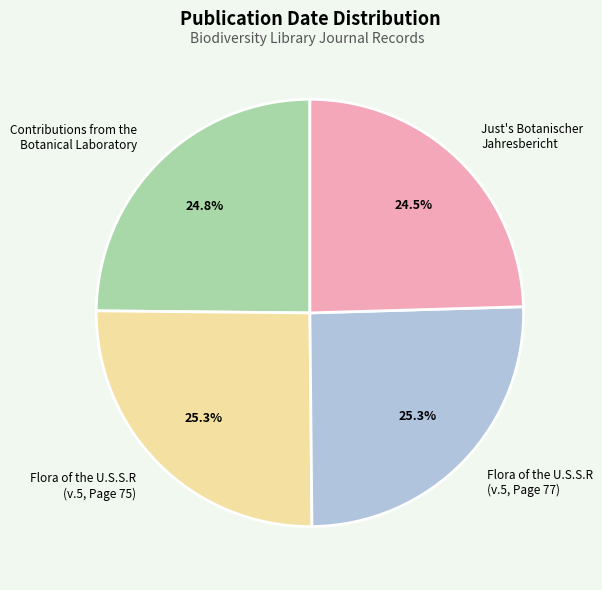

Approximately how many times larger is the value at Flora of the U.S.S.R (v.5, Page 75) compared to Contributions from the Botanical Laboratory?

1.0